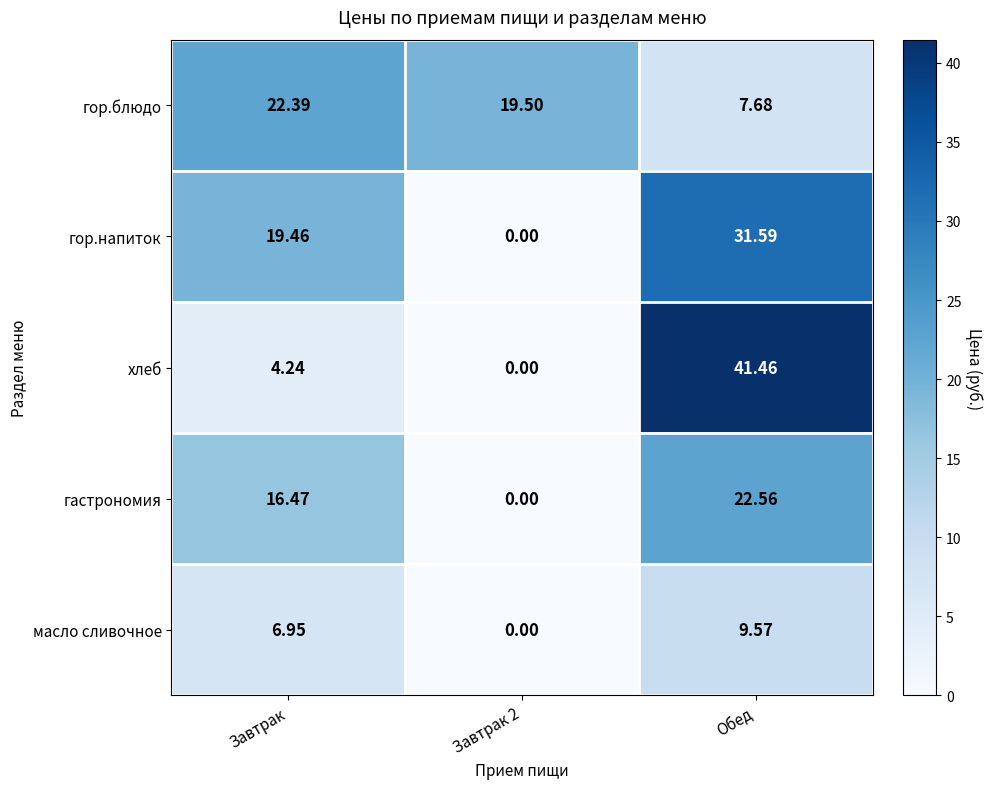

At which label does масло сливочное reach its peak?

Обед